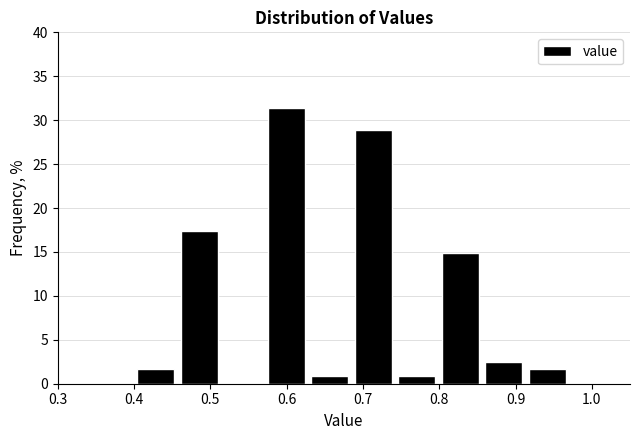

Reading left to right, list every bar in this chart as the range it spans on the x-axis followed by its height. Neither the bar edges nor the heights are printed on the chart, so give them approximately, as read against the axes.

0.400 to 0.457: 1.5
0.457 to 0.514: 17.5
0.514 to 0.571: 0
0.571 to 0.628: 31.5
0.628 to 0.685: 1.0
0.685 to 0.742: 29.0
0.742 to 0.799: 1.0
0.799 to 0.856: 15.0
0.856 to 0.913: 2.5
0.913 to 0.970: 1.5